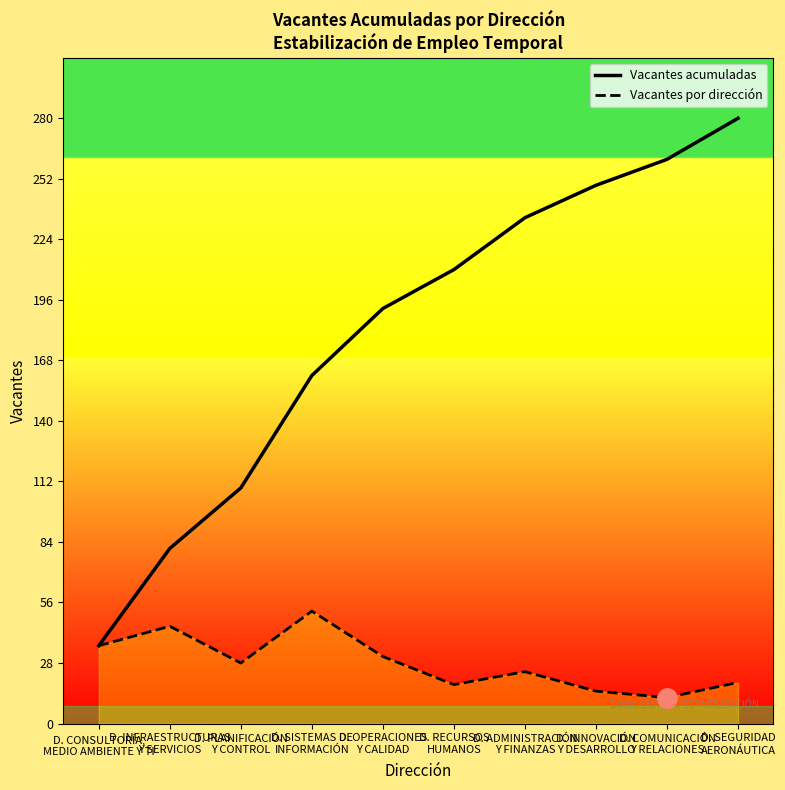

True or false: Vacantes por dirección and Vacantes acumuladas cross at least once.

False